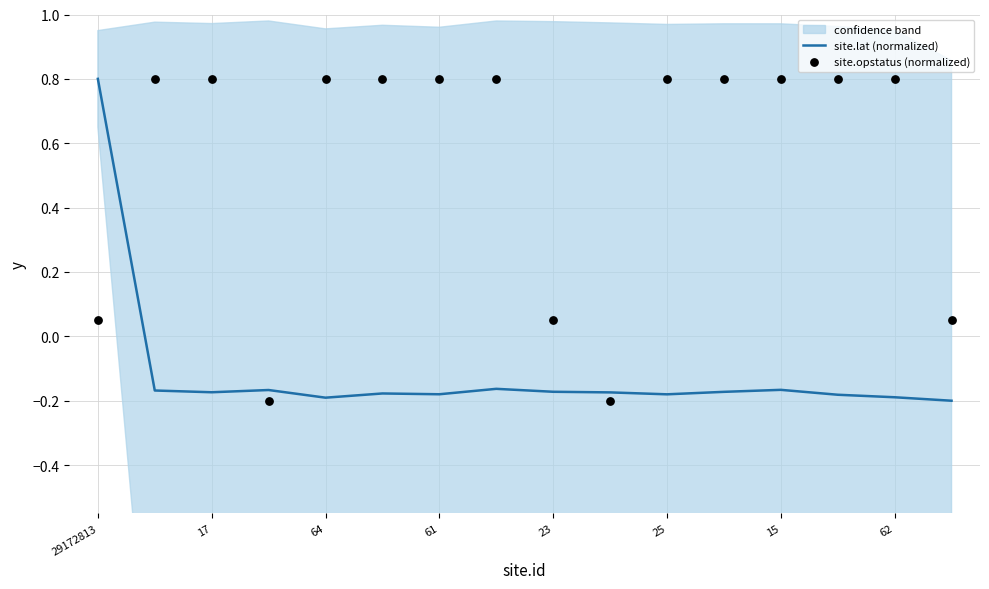

The site.lat (normalized) series shows -0.1 at 23. True or false?

False